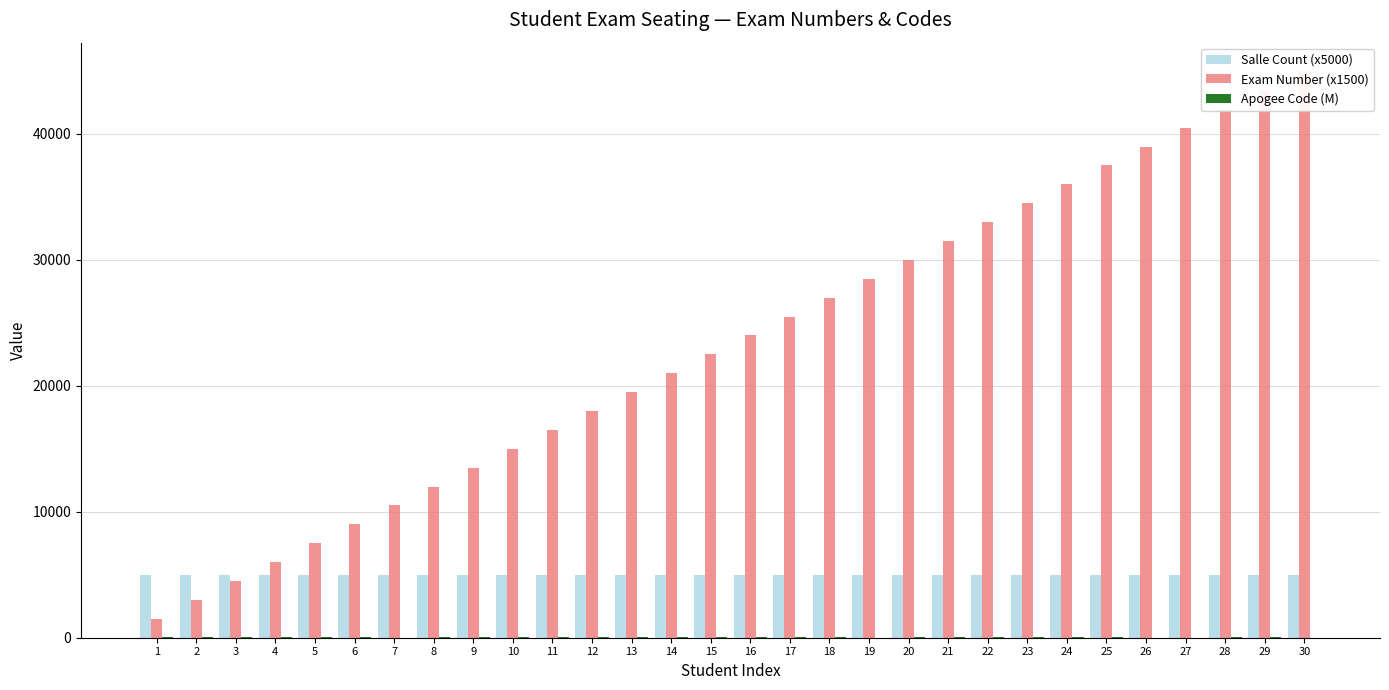

Reading left to right, extract all data points from this chart.

Salle Count (x5000): 1=5000.0	2=5000.0	3=5000.0	4=5000.0	5=5000.0	6=5000.0	7=5000.0	8=5000.0	9=5000.0	10=5000.0	11=5000.0	12=5000.0	13=5000.0	14=5000.0	15=5000.0	16=5000.0	17=5000.0	18=5000.0	19=5000.0	20=5000.0	21=5000.0	22=5000.0	23=5000.0	24=5000.0	25=5000.0	26=5000.0	27=5000.0	28=5000.0	29=5000.0	30=5000.0
Exam Number (x1500): 1=1500.0	2=3000.0	3=4500.0	4=6000.0	5=7500.0	6=9000.0	7=10500.0	8=12000.0	9=13500.0	10=15000.0	11=16500.0	12=18000.0	13=19500.0	14=21000.0	15=22500.0	16=24000.0	17=25500.0	18=27000.0	19=28500.0	20=30000.0	21=31500.0	22=33000.0	23=34500.0	24=36000.0	25=37500.0	26=39000.0	27=40500.0	28=42000.0	29=43500.0	30=45000.0
Apogee Code (M): 1=20.0	2=19.0	3=20.0	4=21.0	5=19.0	6=20.0	7=15.0	8=18.0	9=19.0	10=18.0	11=20.0	12=21.0	13=20.0	14=18.0	15=22.1	16=18.0	17=21.0	18=18.0	19=7.0	20=20.0	21=19.0	22=20.0	23=21.0	24=21.0	25=20.0	26=13.0	27=15.0	28=20.0	29=21.0	30=16.0